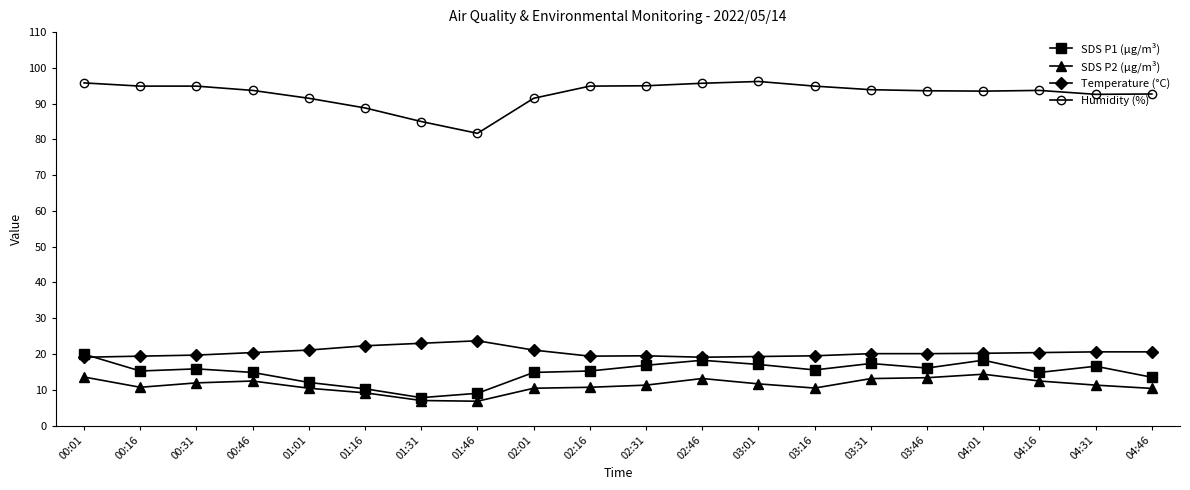

What is the difference between the highest and lowest values at 02:01?

81.1